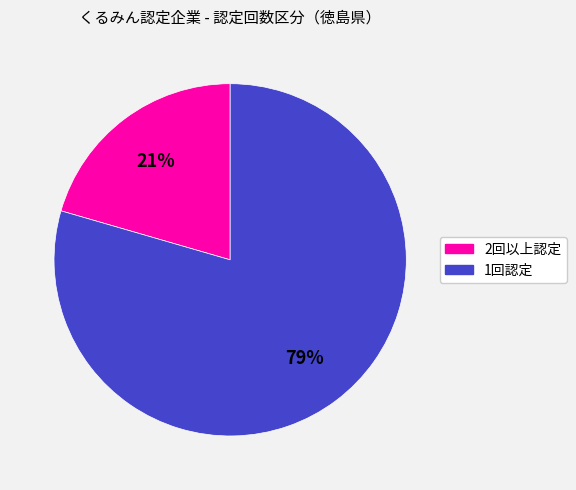

To the nearest percent, what is the average slice percentage?

50%